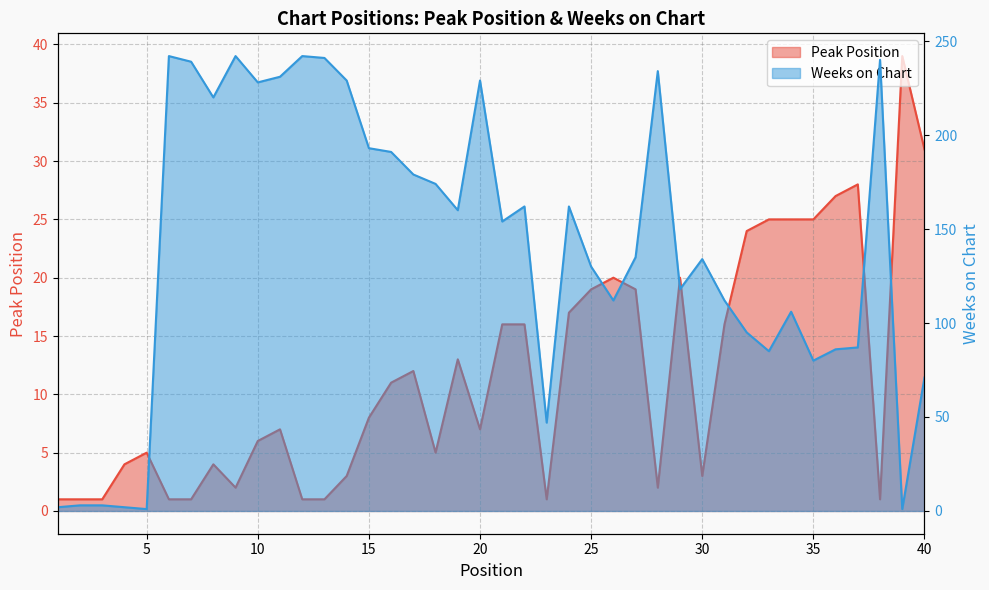

The Peak Position series shows 2 at 5. True or false?

False